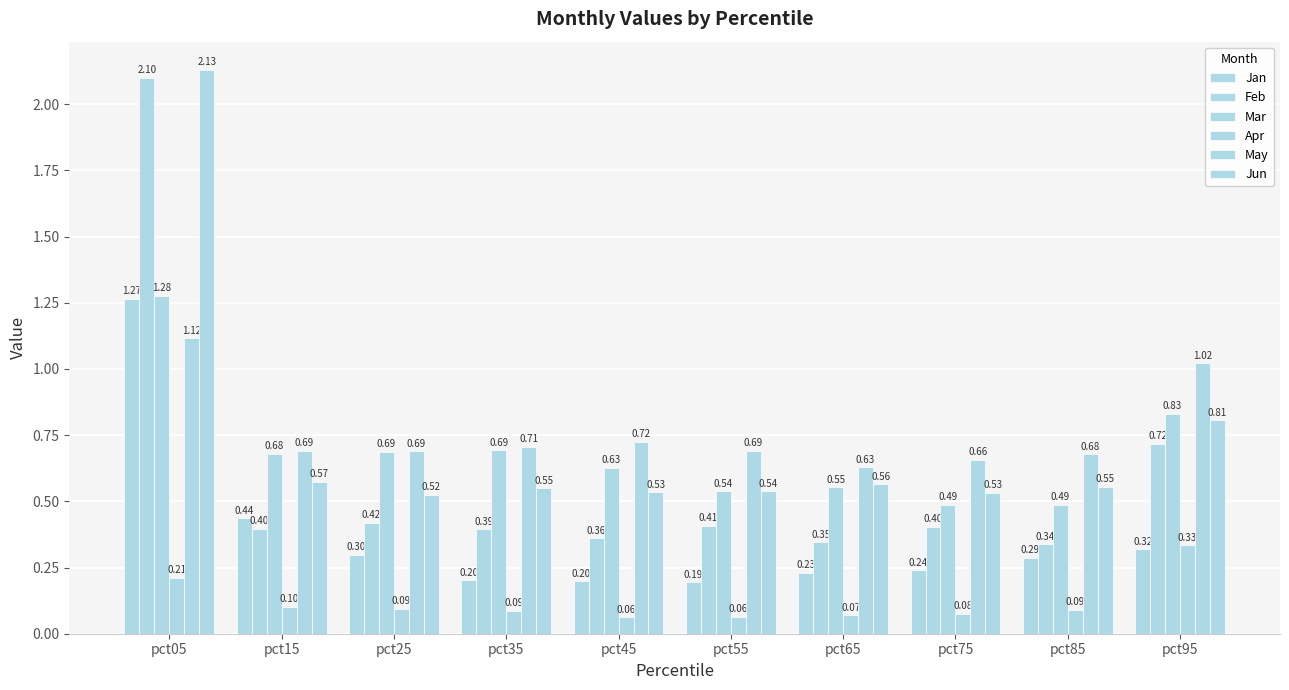

The value of May at pct15 is 0.7. True or false?

True